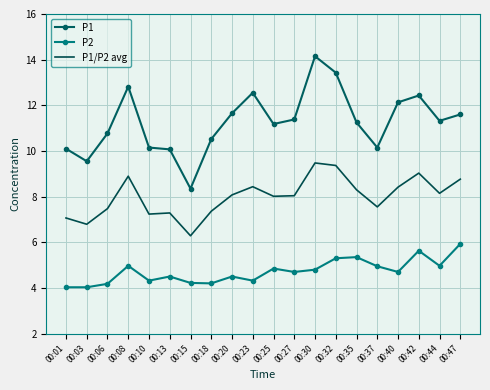

The value of P1 at 00:20 is 11.7. True or false?

True